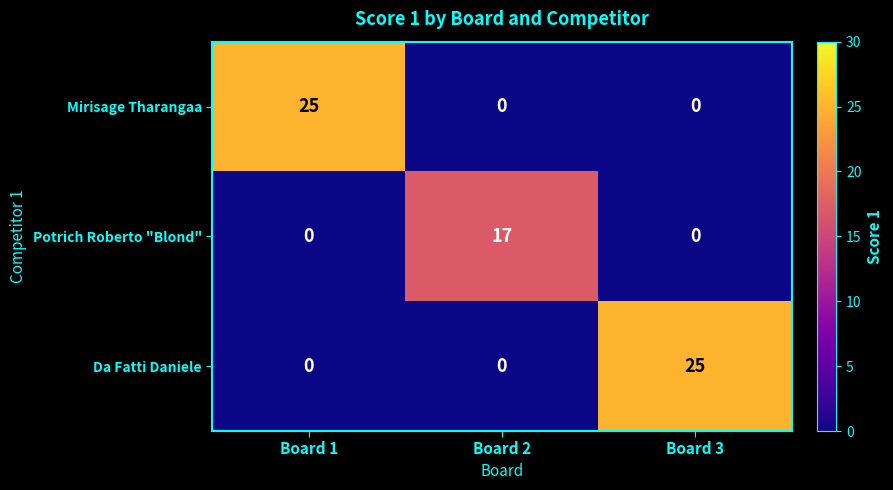

What is the sum of all Da Fatti Daniele values?

25